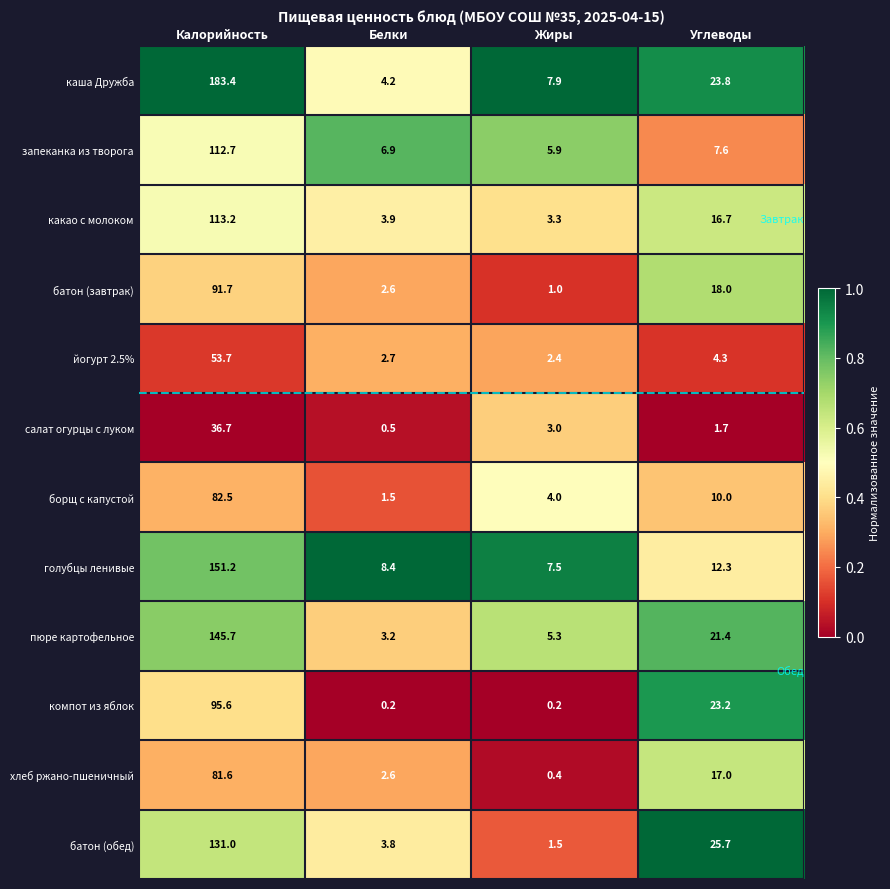

Rank the series at Жиры from lowest to highest value.

компот из яблок, хлеб ржано-пшеничный, батон (завтрак), батон (обед), йогурт 2.5%, салат огурцы с луком, какао с молоком, борщ с капустой, пюре картофельное, запеканка из творога, голубцы ленивые, каша Дружба